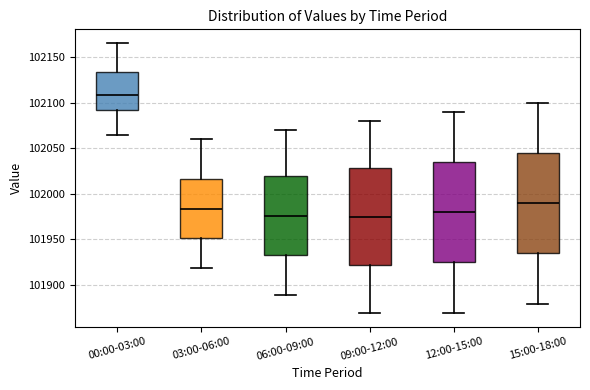

Where does the upper whisker of the box for 03:00-06:00 end on the y-axis? The values are not printed on the chart, so give them approximately, as read against the axis.

102060